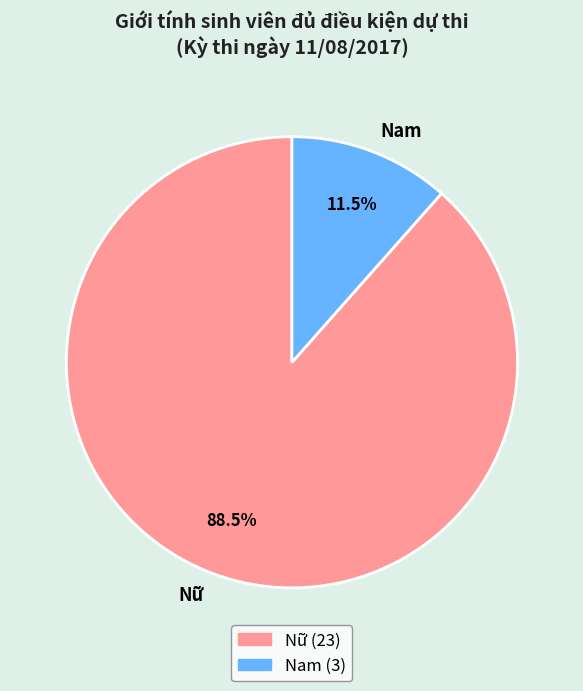

Count the number of slices in the pie.

2